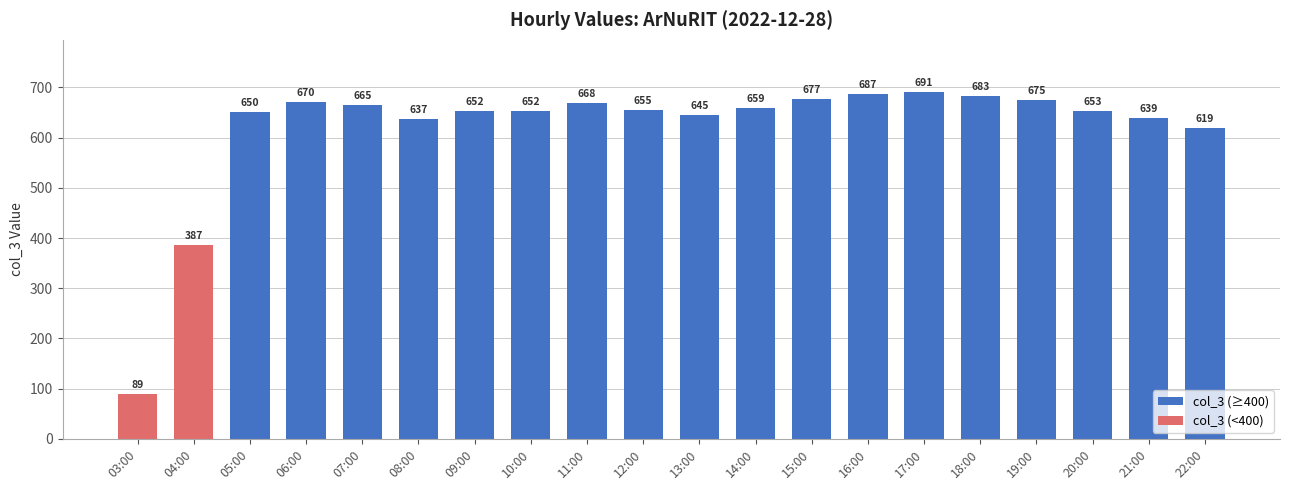

The chart shows a value of 972 at 14:00. True or false?

False